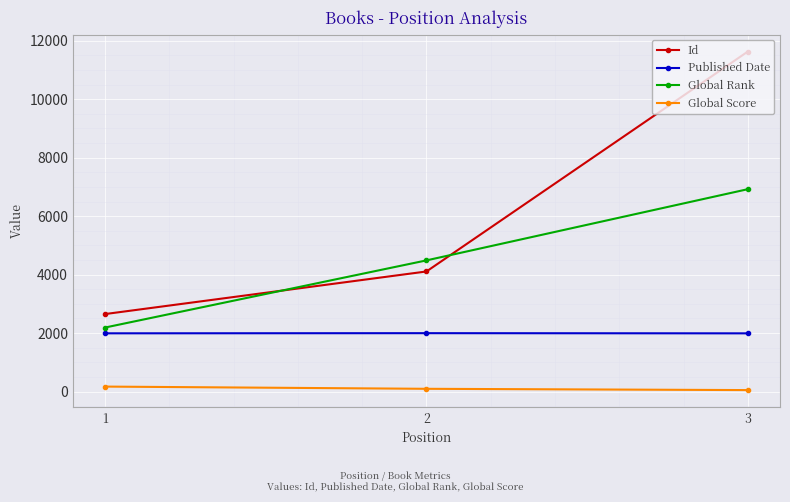

How many lines are shown in the chart?

4